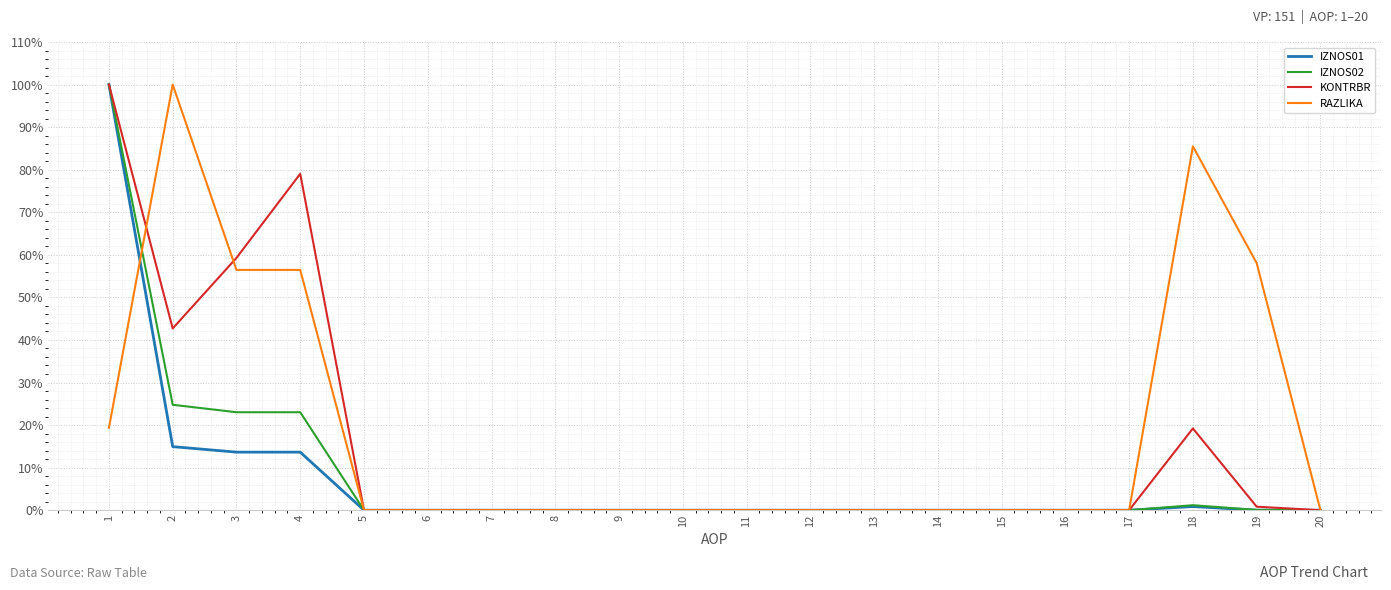

What is the spread (max minus min) of values at 1?

80.6